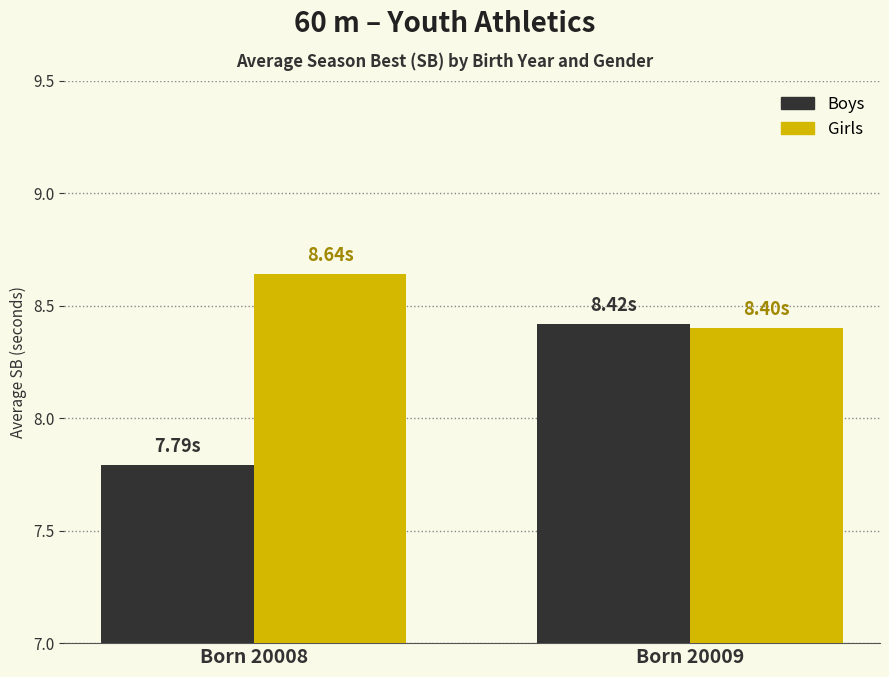

List the series in order of their peak value, highest first.

Girls, Boys